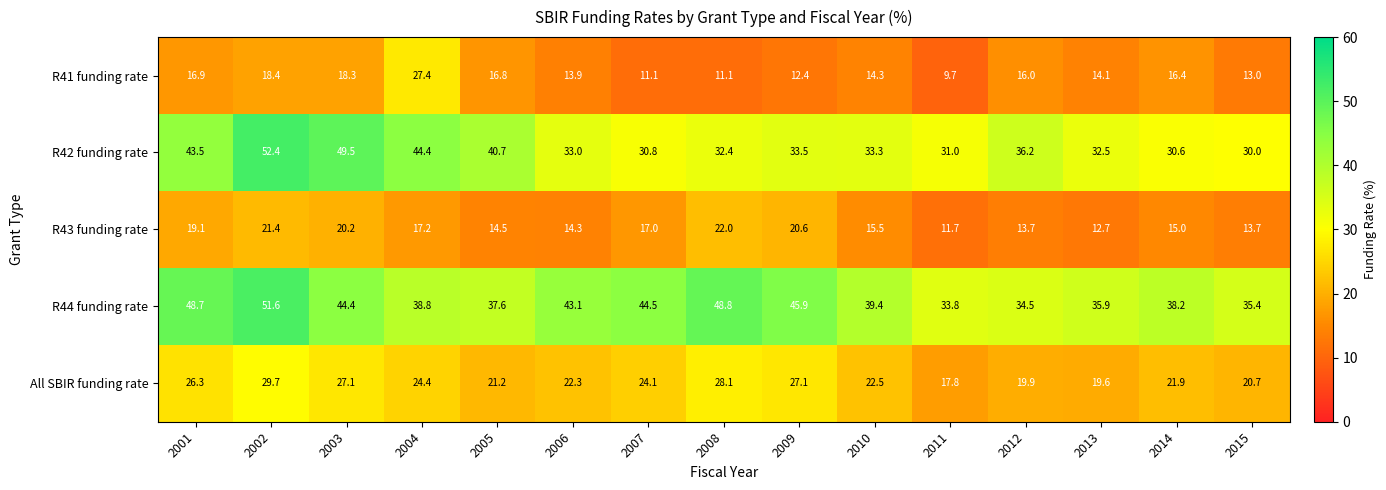

What is the difference between the highest and lowest values at 2011?

24.1